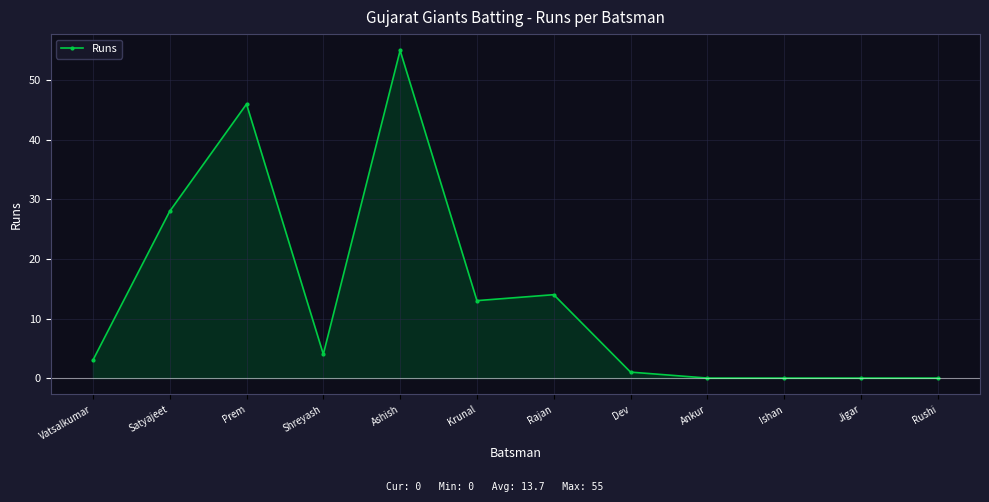

Reading left to right, what are all the values shown in this chart?

Vatsalkumar=3	Satyajeet=28	Prem=46	Shreyash=4	Ashish=55	Krunal=13	Rajan=14	Dev=1	Ankur=0	Ishan=0	Jigar=0	Rushi=0